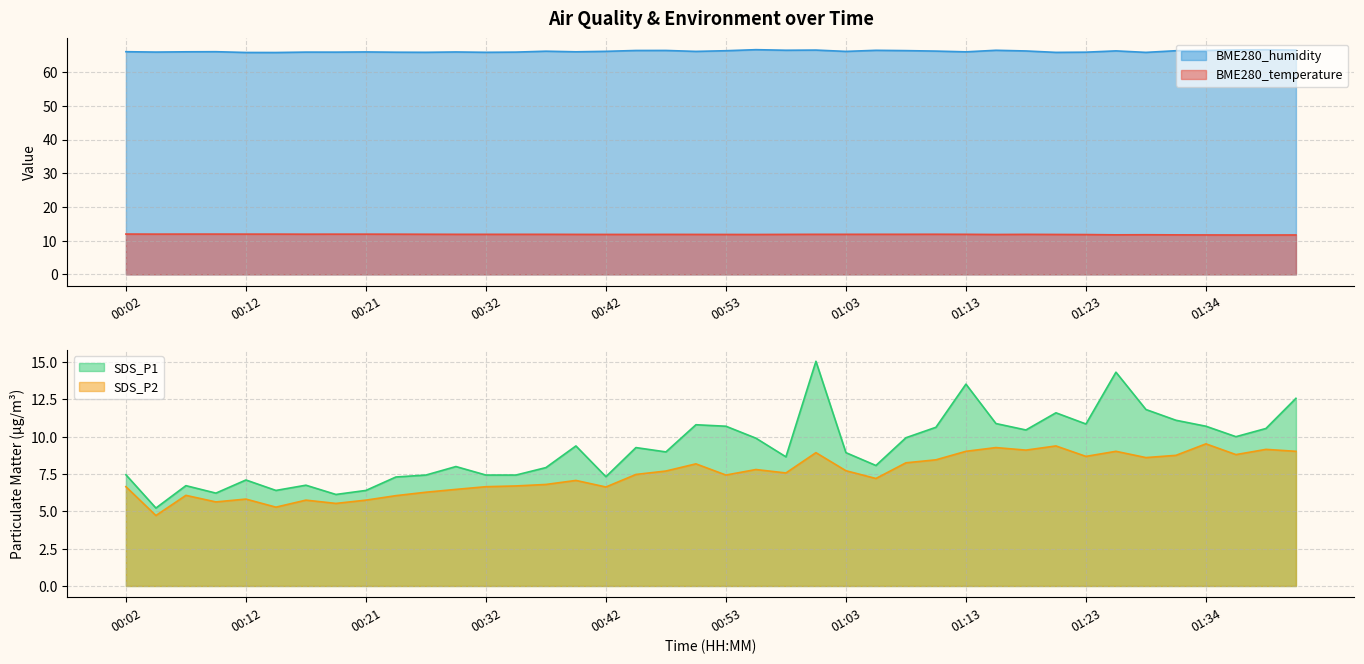

At which label does SDS_P2 reach its minimum?

00:04